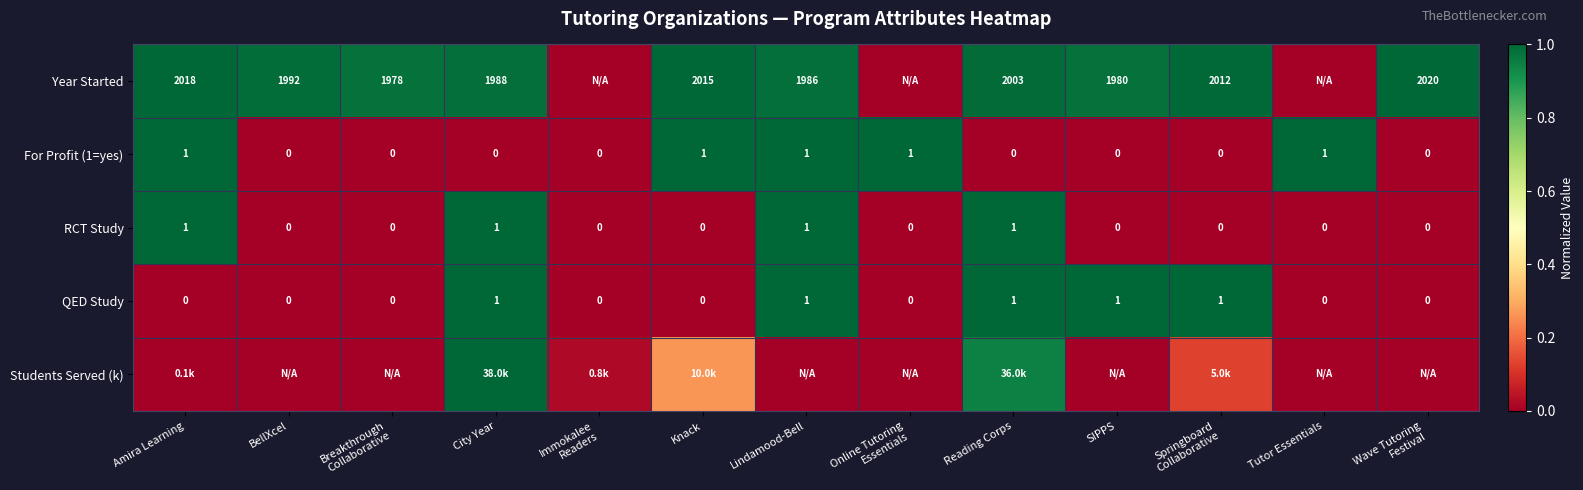

How many positive values does the RCT Study series have?

4